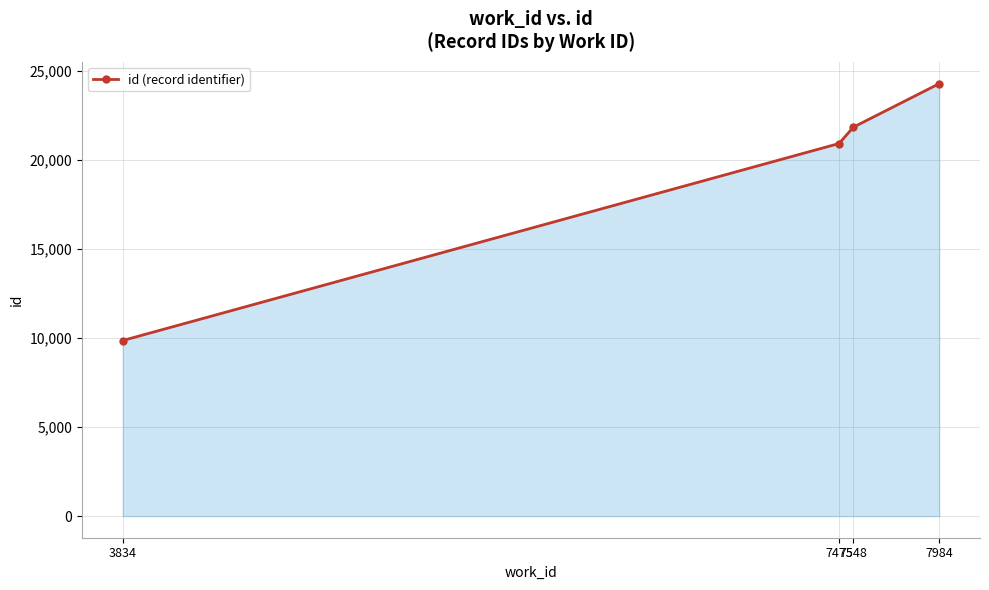

The value at 7548 is 37869. True or false?

False